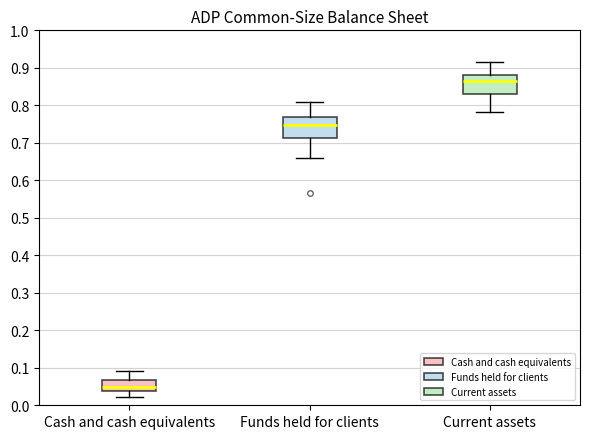

Reading left to right, read every box against the y-axis: the position of its median line, the range the box covers, and the ends of its whiskers. The values are not printed on the chart, so give them approximately, as read against the axis.

Cash and cash equivalents: median 0.05, box 0.04 to 0.07, whiskers 0.02 to 0.09
Funds held for clients: median 0.75, box 0.71 to 0.77, whiskers 0.66 to 0.81
Current assets: median 0.86, box 0.83 to 0.88, whiskers 0.78 to 0.92